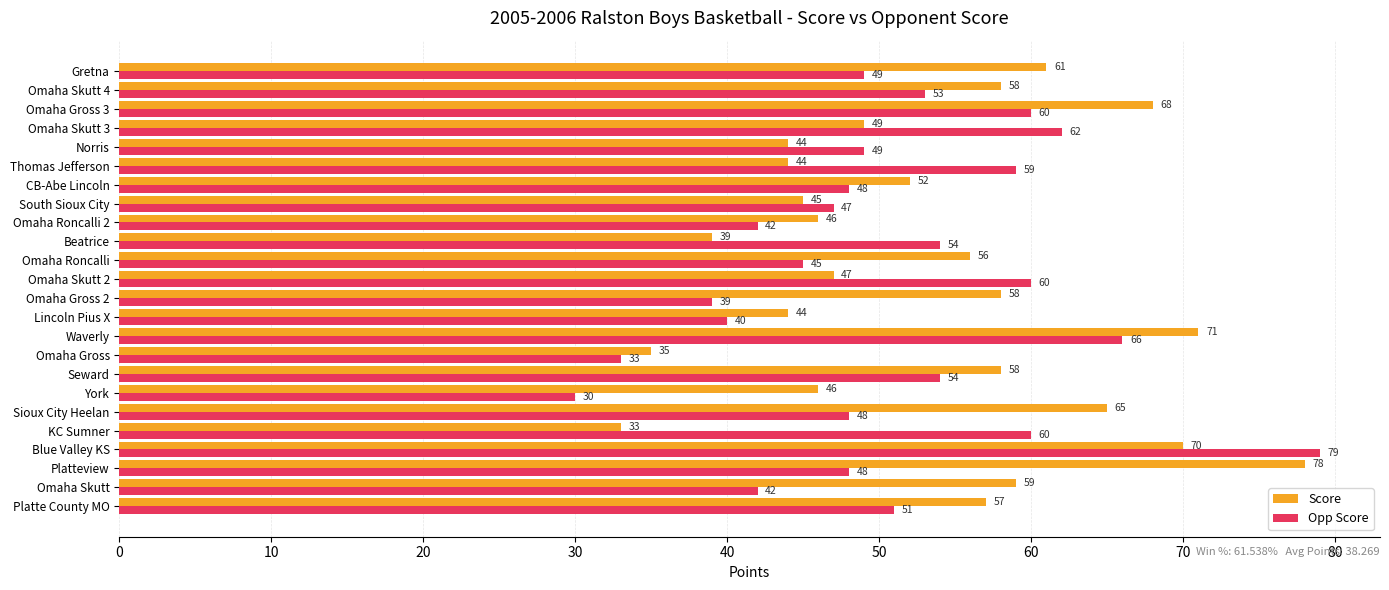

At which label is Score closest to 55?

Omaha Roncalli